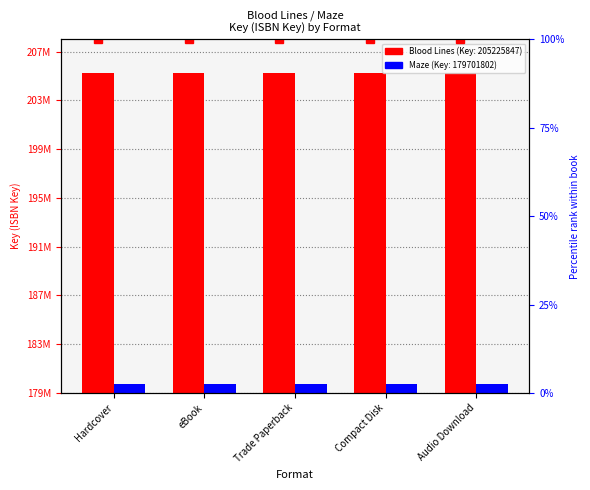

Are the bars horizontal?

No